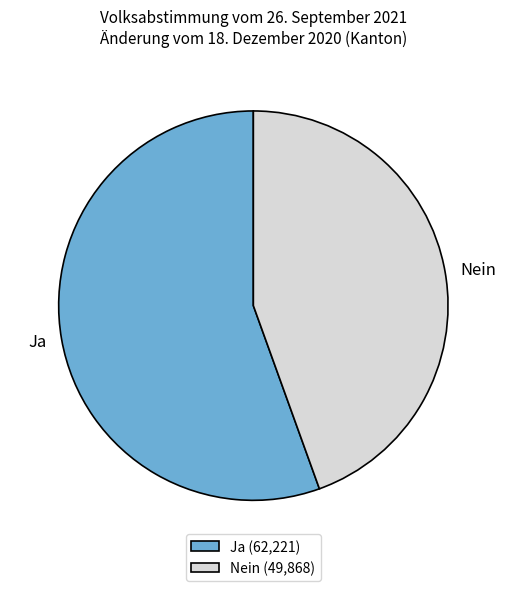

Do Ja and Nein together represent more than half of the pie?

Yes